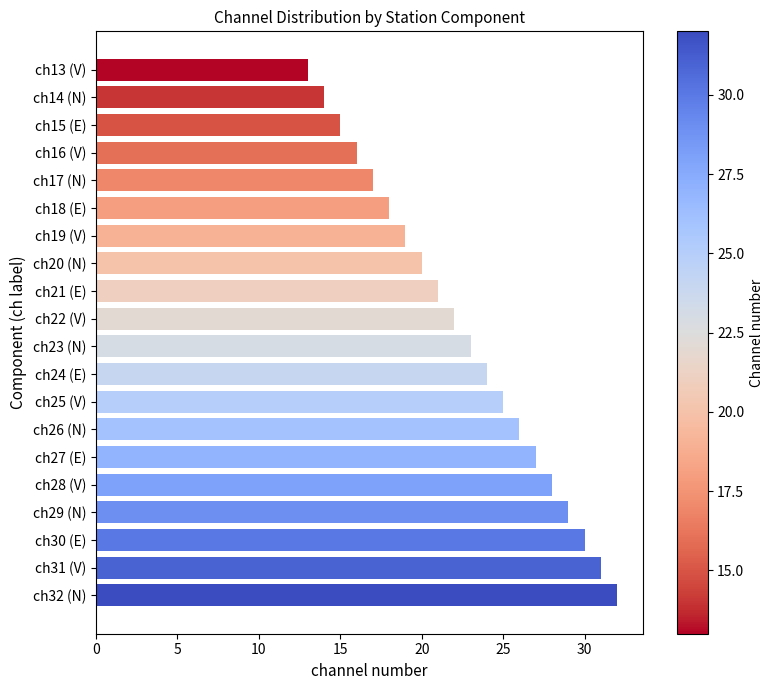

Are the bars horizontal?

Yes